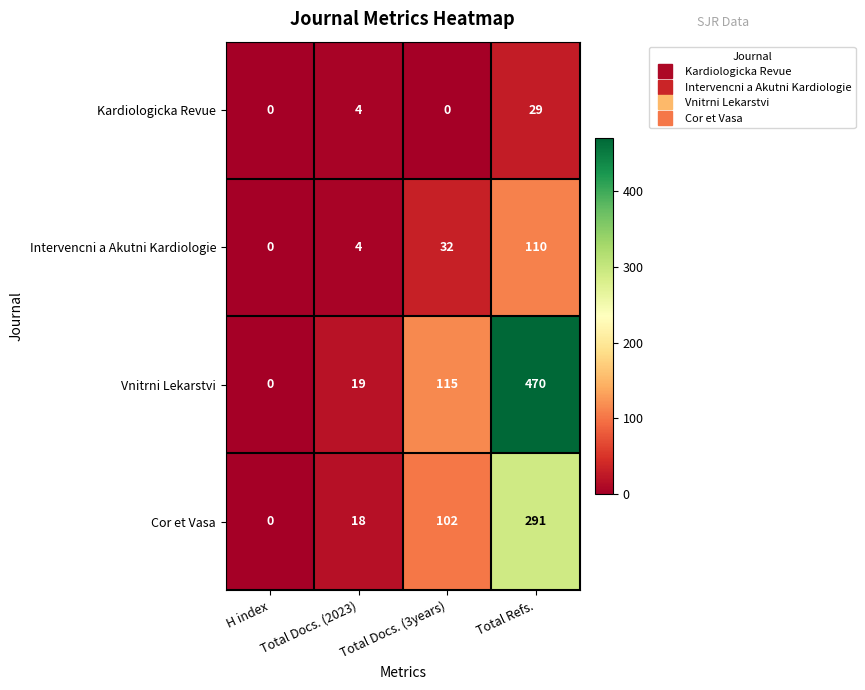

The Intervencni a Akutni Kardiologie series shows 166 at Total Refs.. True or false?

False